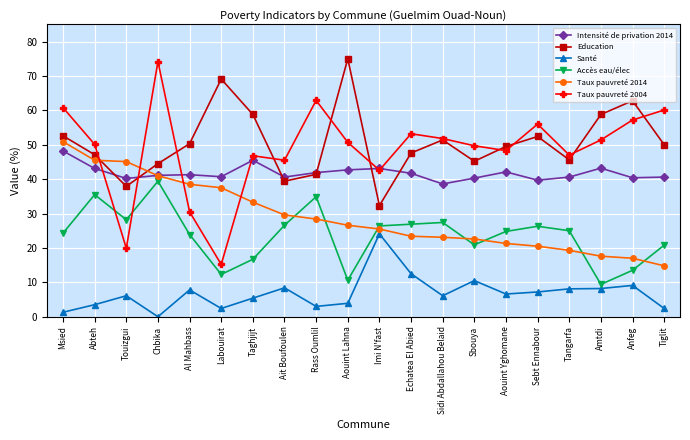

Where do Education and Taux pauvreté 2014 first cross each other?

Abteh and Touizgui